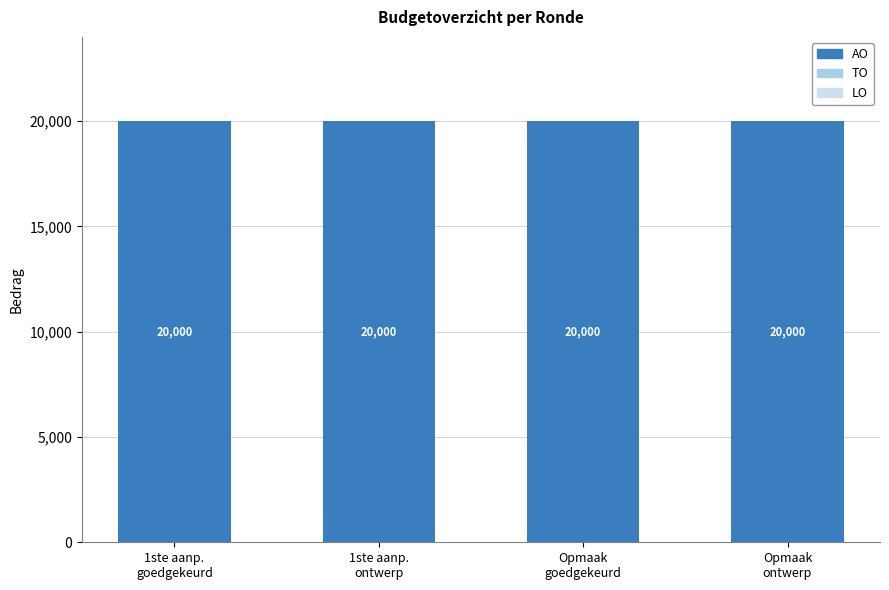

Reading left to right, list all the values displayed in this chart.

AO: 20000	20000	20000	20000
TO: 0	0	0	0
LO: 0	0	0	0